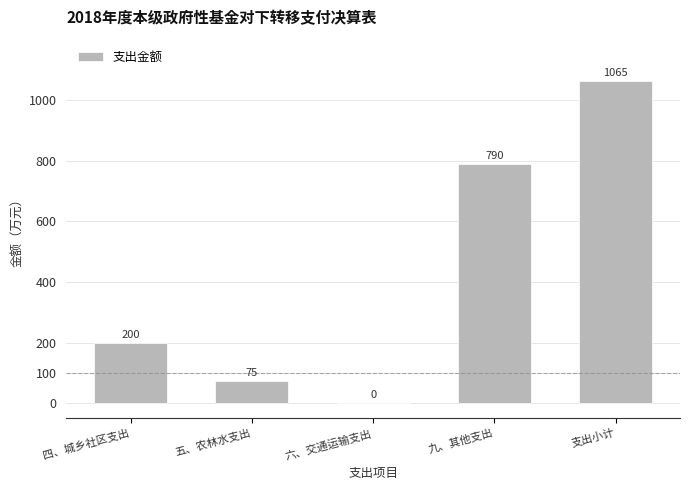

What is the change in value from 四、城乡社区支出 to 支出小计?

+865